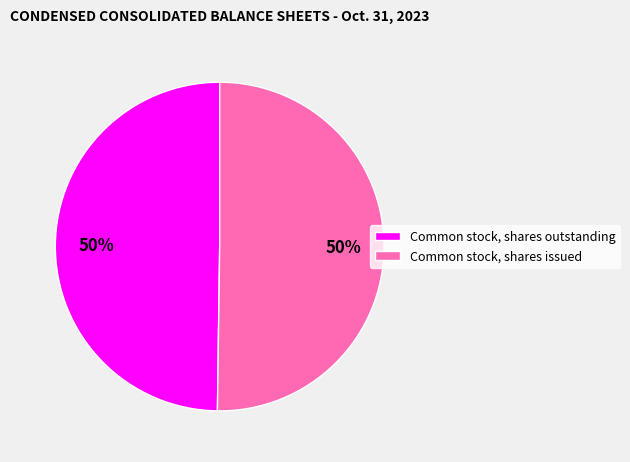

What percentage is the Common stock, shares issued slice, to the nearest percent?

50%